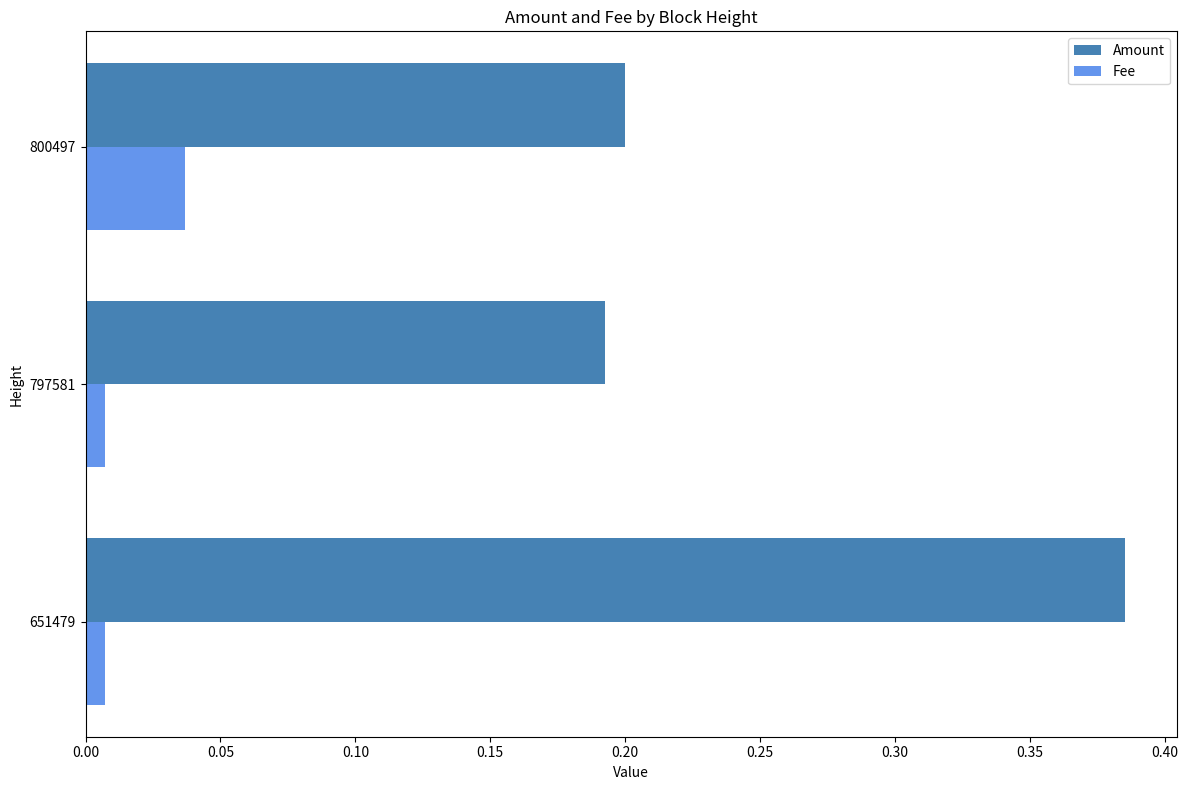

The Fee series shows 0.1 at 800497. True or false?

False